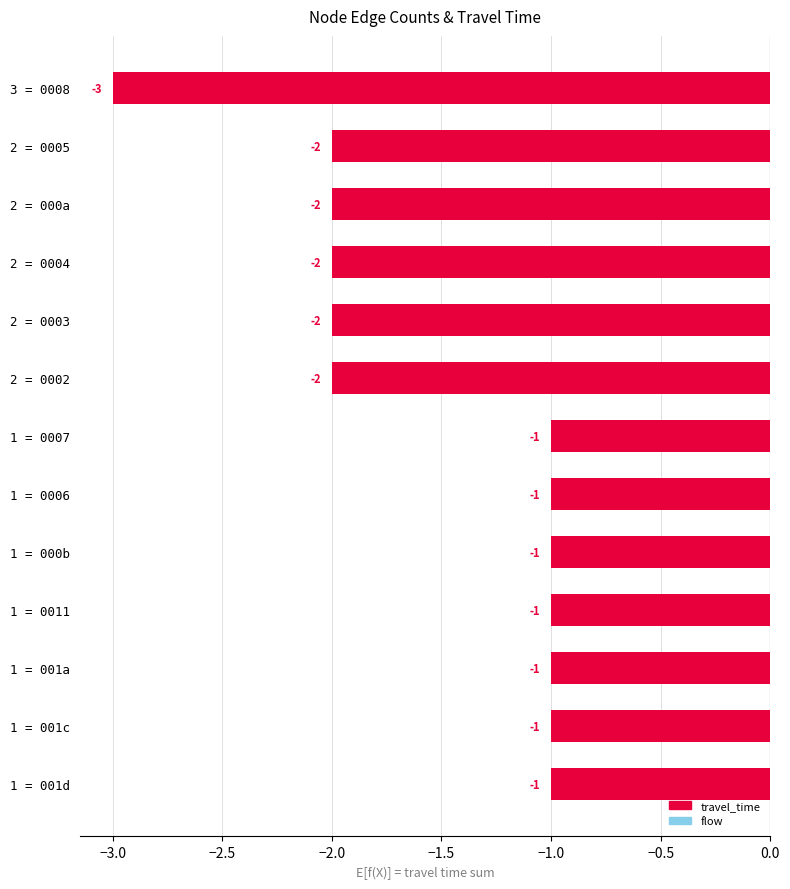

Reading top to bottom, what are all the values shown in this chart?

3 = 0008=-3	2 = 0005=-2	2 = 000a=-2	2 = 0004=-2	2 = 0003=-2	2 = 0002=-2	1 = 0007=-1	1 = 0006=-1	1 = 000b=-1	1 = 0011=-1	1 = 001a=-1	1 = 001c=-1	1 = 001d=-1